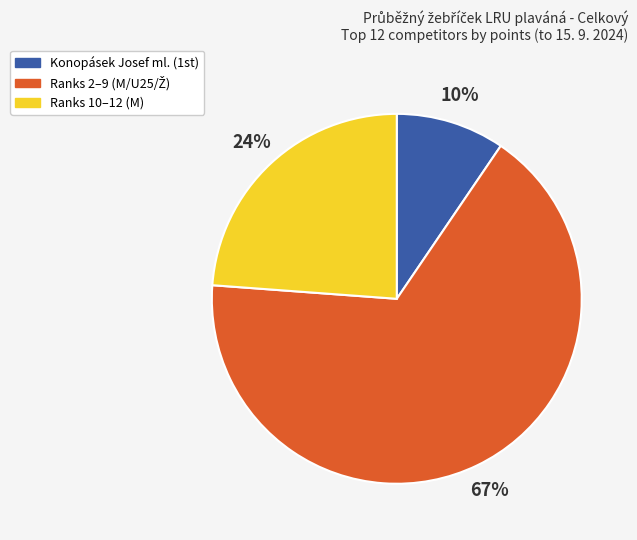

To the nearest percent, what is the average slice percentage?

33%